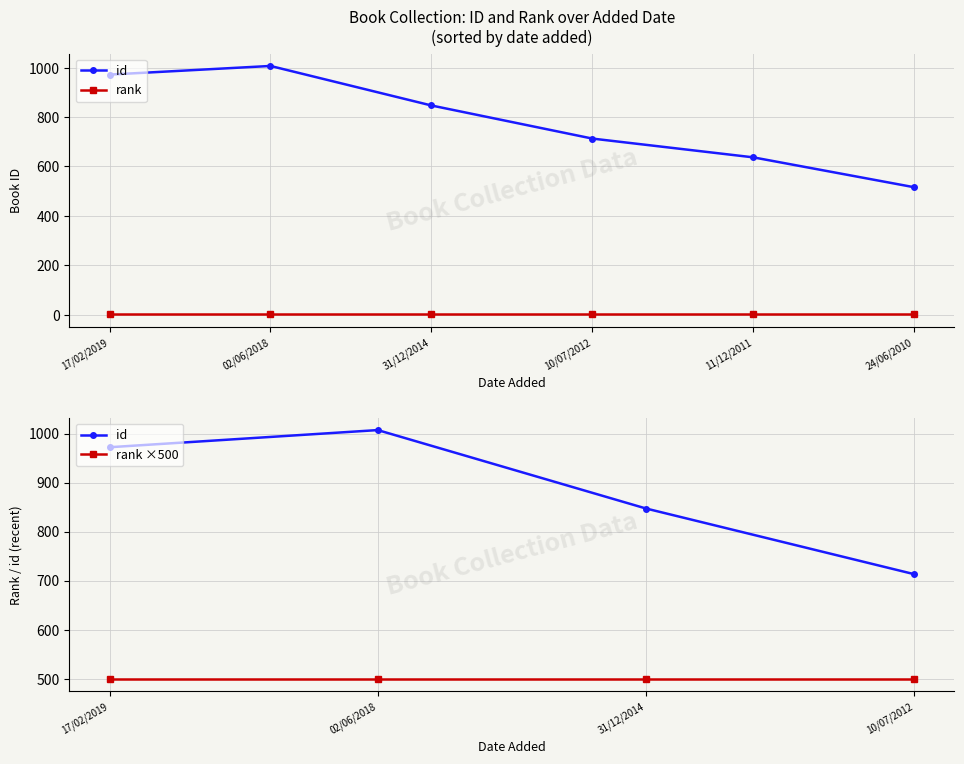

What is the change in value from 31/12/2014 to 24/06/2010?

-331